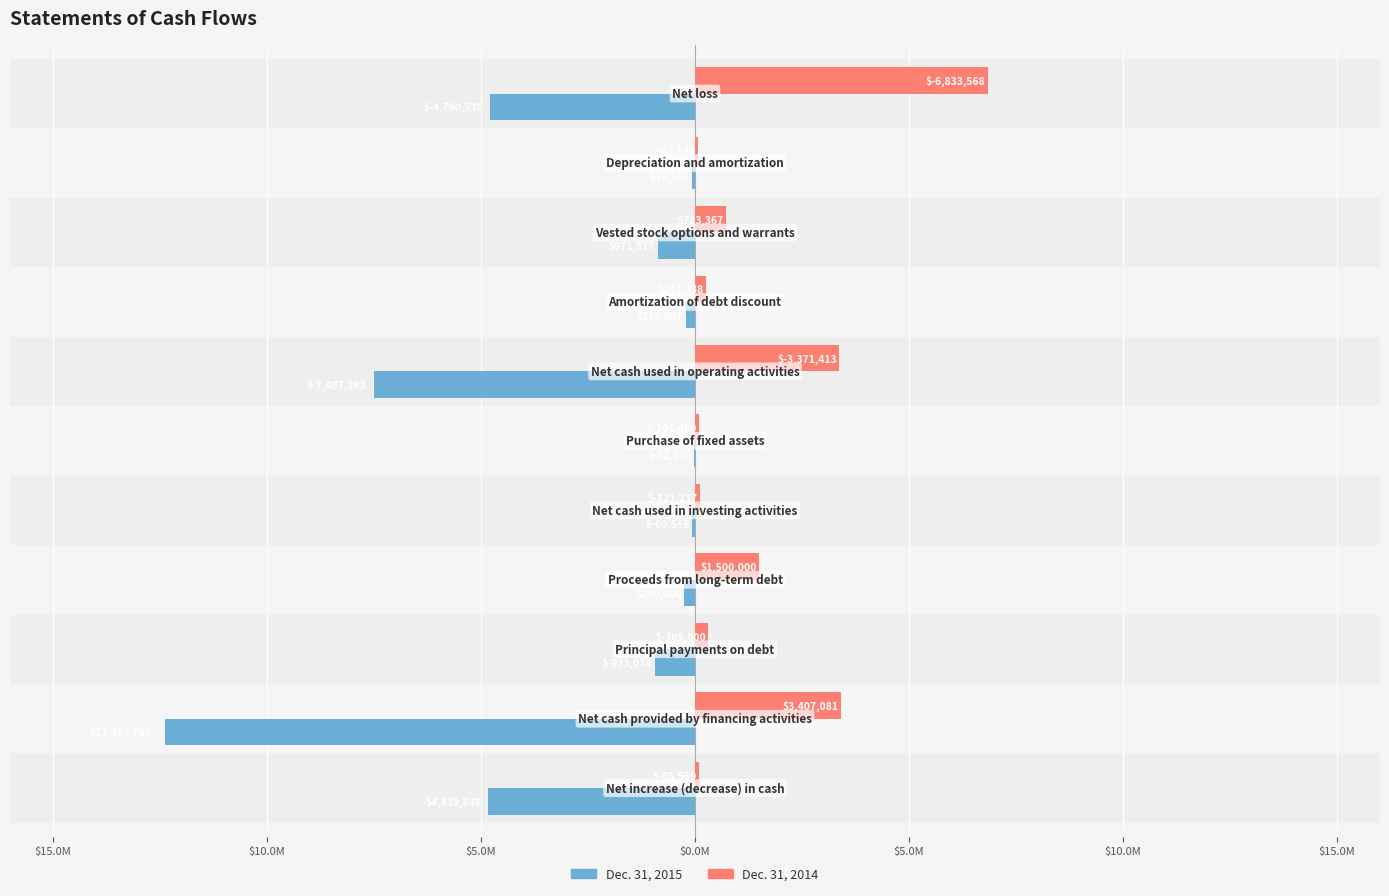

How many data points does each series have?

11